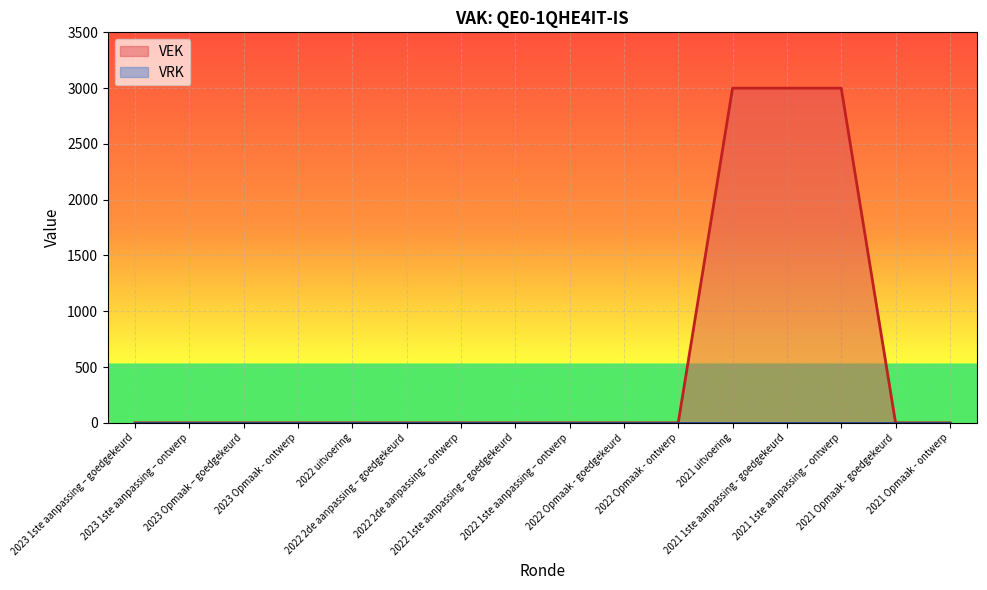

Which label corresponds to the largest value in the chart?

2021 uitvoering